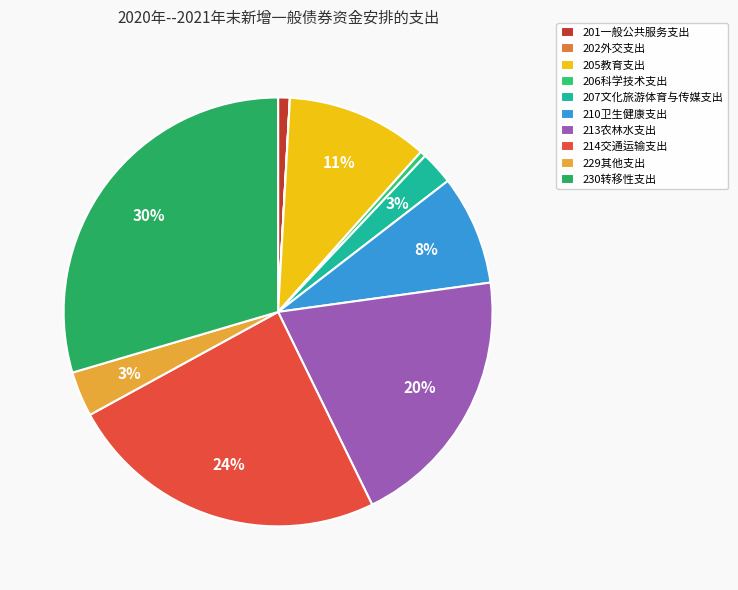

True or false: 213农林水支出 accounts for 20% of the total.

True